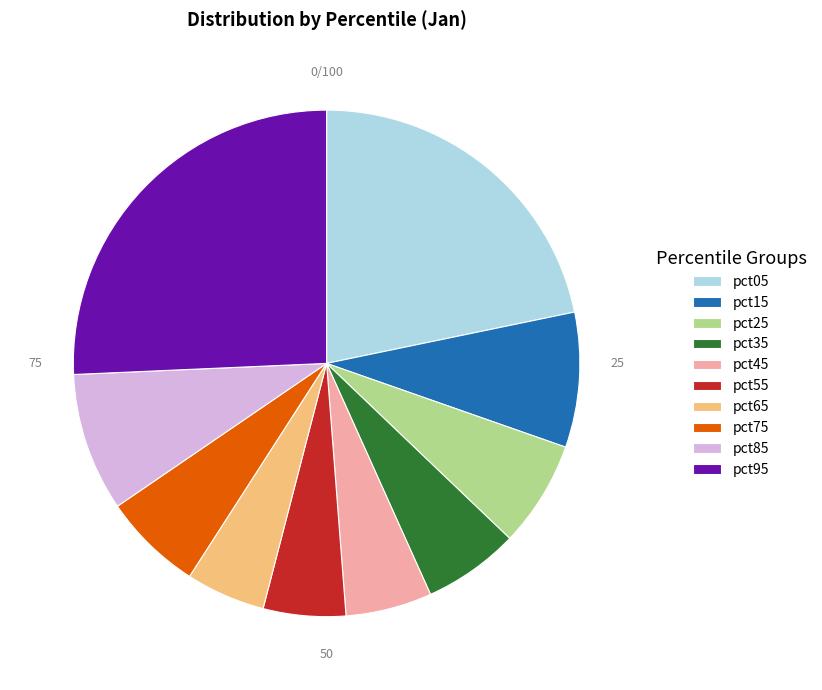

The pct05 slice represents 22% of the pie. True or false?

True